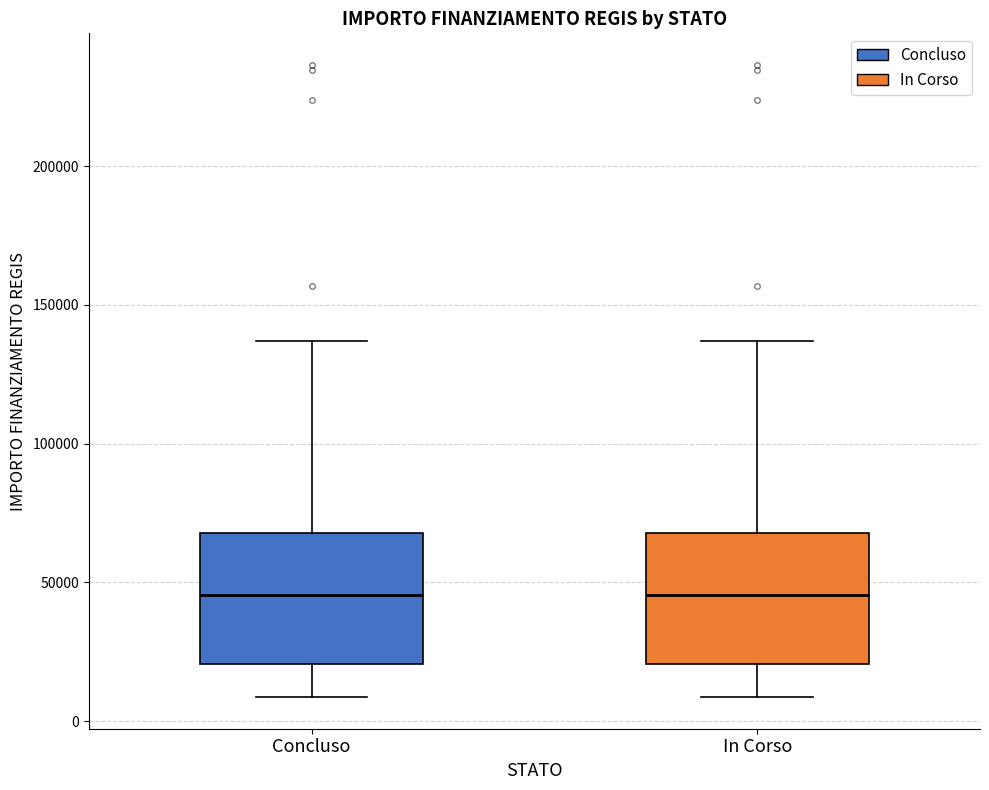

Where does the upper whisker of the box for Concluso end on the y-axis? The values are not printed on the chart, so give them approximately, as read against the axis.

135000